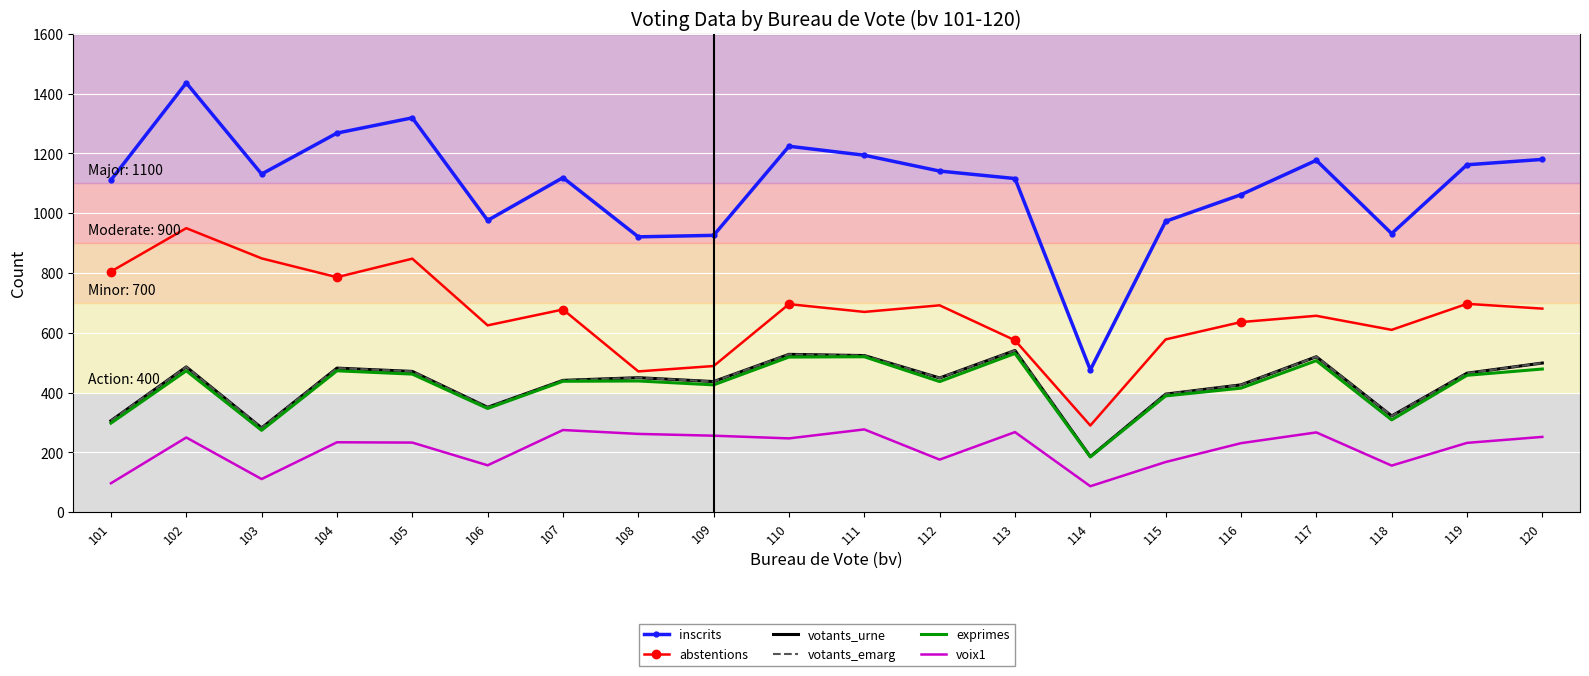

In votants_urne, how many points are lower than both neighbors (excluding endpoints)?

6